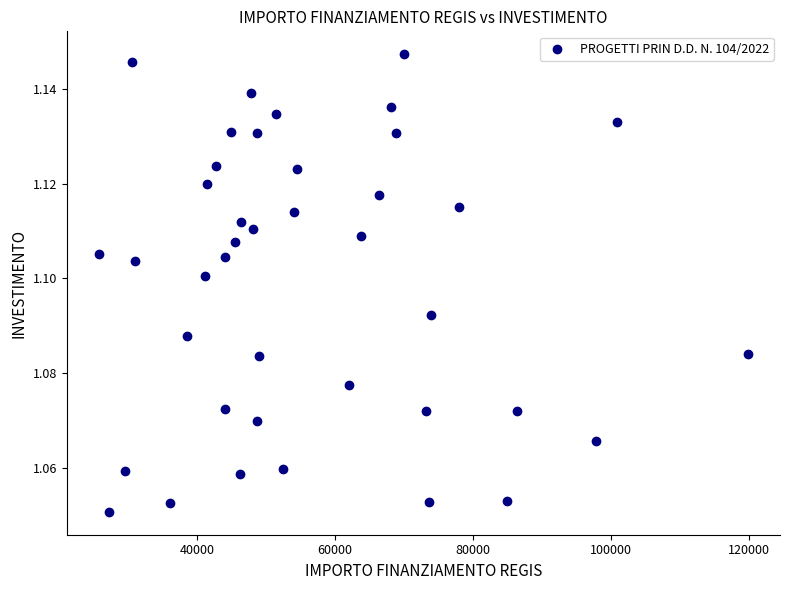

What is the range of X values (max minus min)?

93941.0